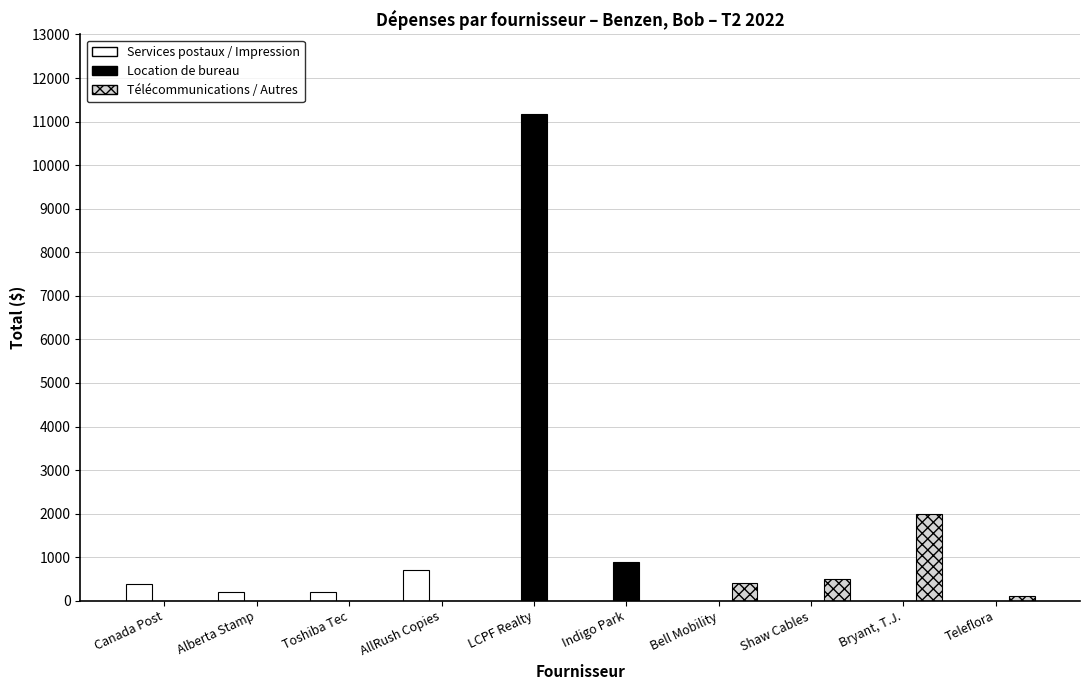

Are the bars horizontal?

No